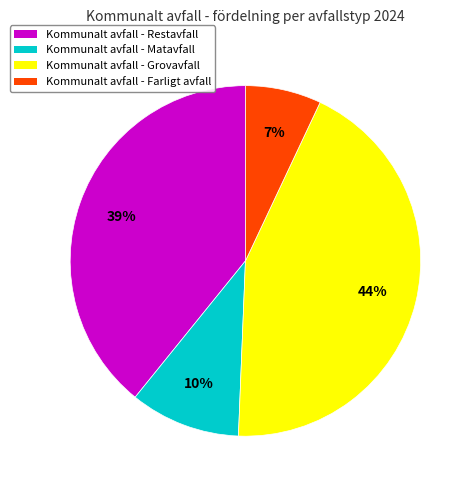

Which slice is the smallest?

Kommunalt avfall - Farligt avfall